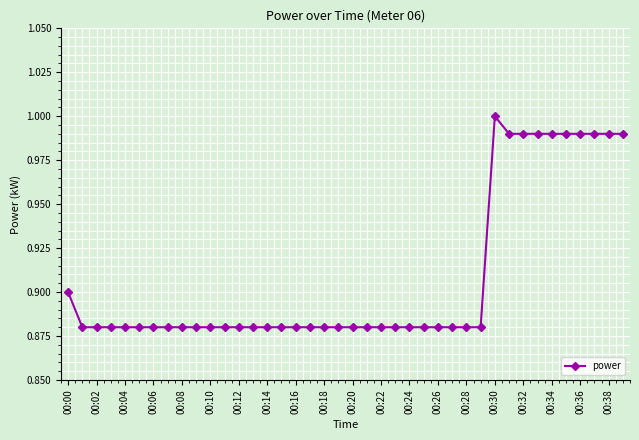

True or false: there are more than 0 points higher than both neighbors.

True